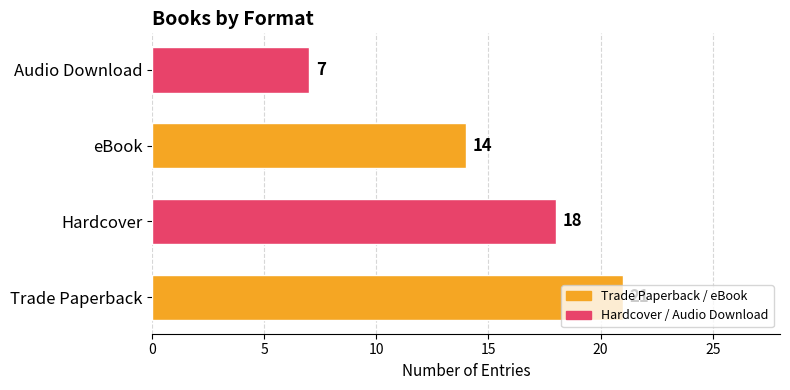

Count the values in the range 14 to 21.

3